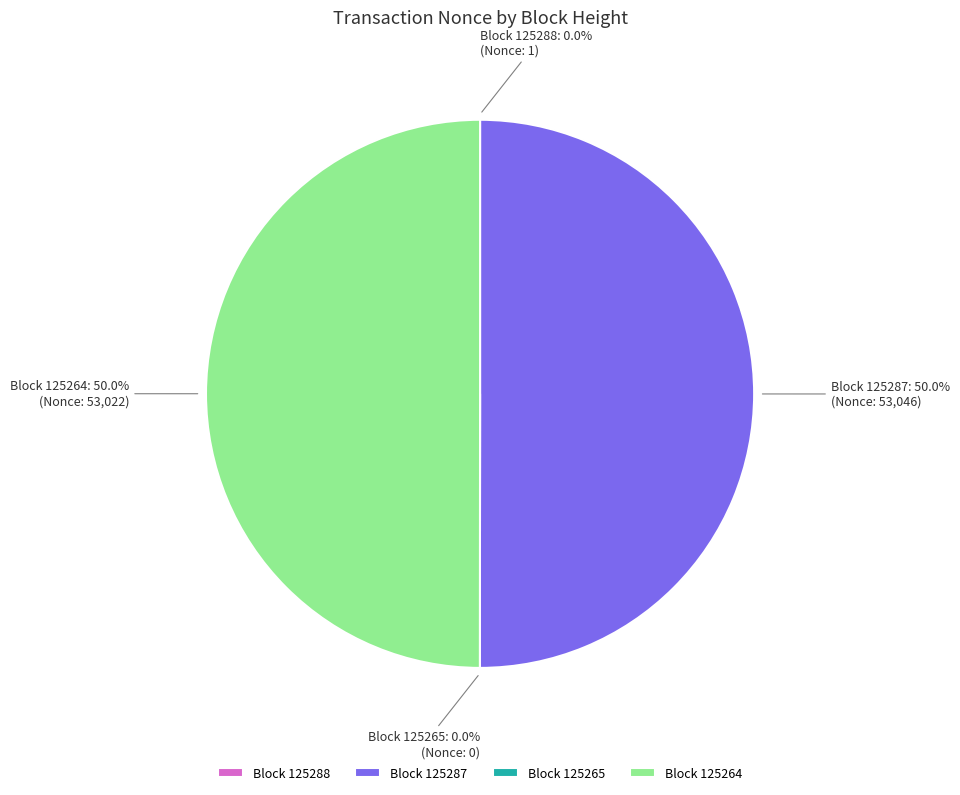

Is it true that 125288 is 0% of the pie?

True